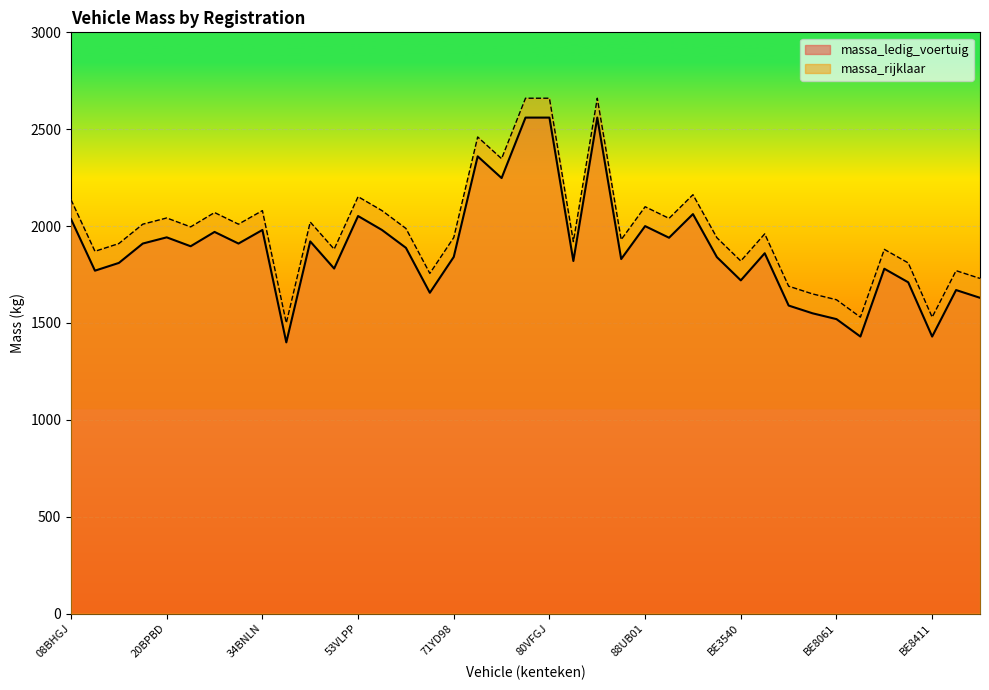

At which label does massa_ledig_voertuig reach its peak?

79BKK2